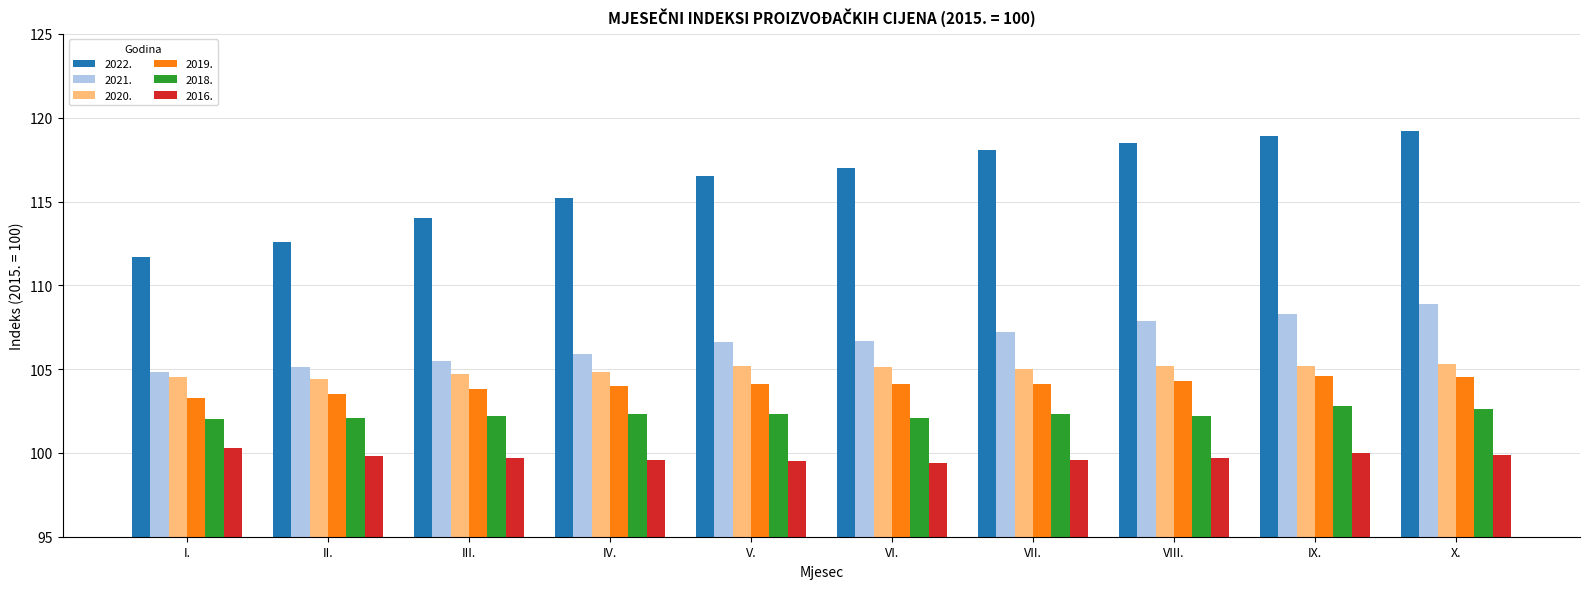

How many bars are there in each group?

6